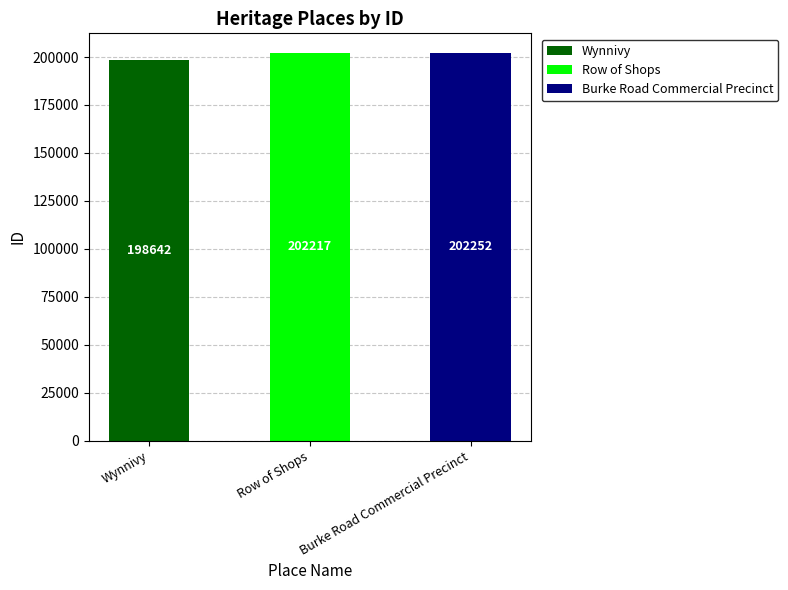

True or false: the data shows 266133 at Row of Shops.

False